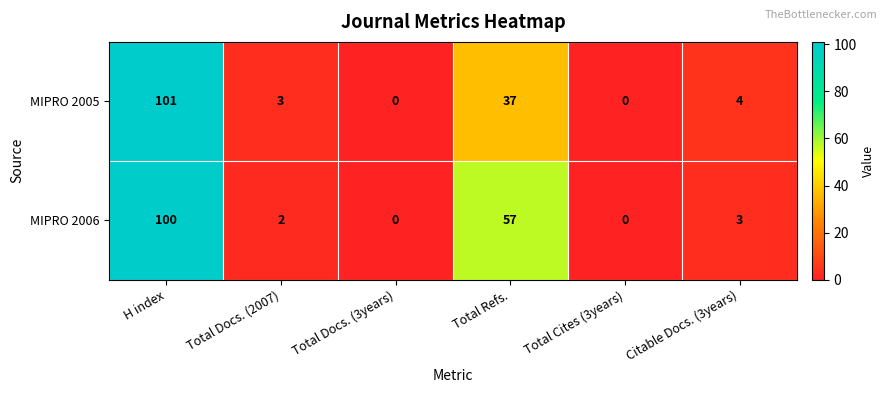

Reading left to right, list all the values displayed in this chart.

MIPRO 2005: H index=101	Total Docs. (2007)=3	Total Docs. (3years)=0	Total Refs.=37	Total Cites (3years)=0	Citable Docs. (3years)=4
MIPRO 2006: H index=100	Total Docs. (2007)=2	Total Docs. (3years)=0	Total Refs.=57	Total Cites (3years)=0	Citable Docs. (3years)=3